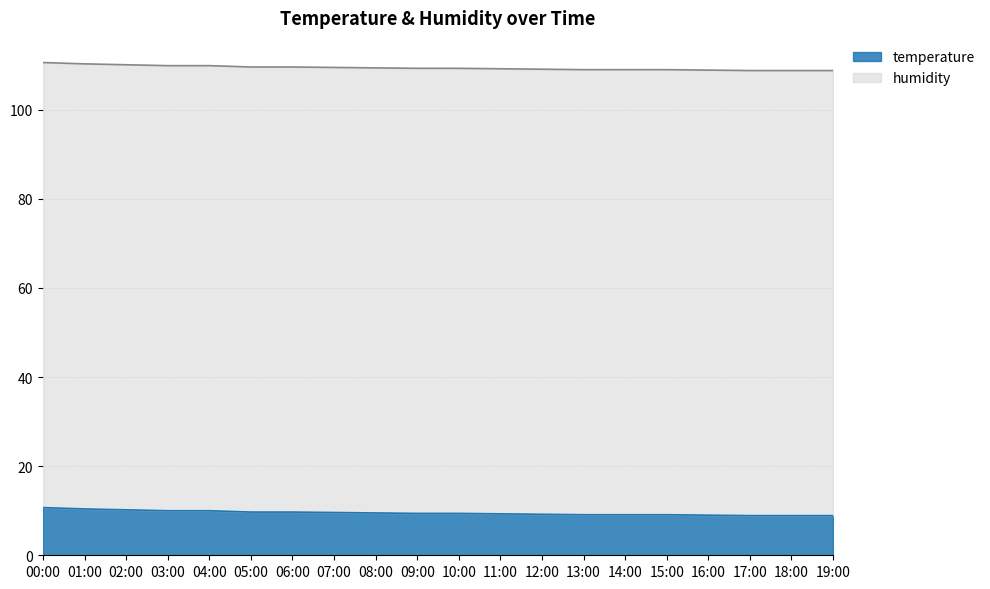

How many data points are less than 9?

3